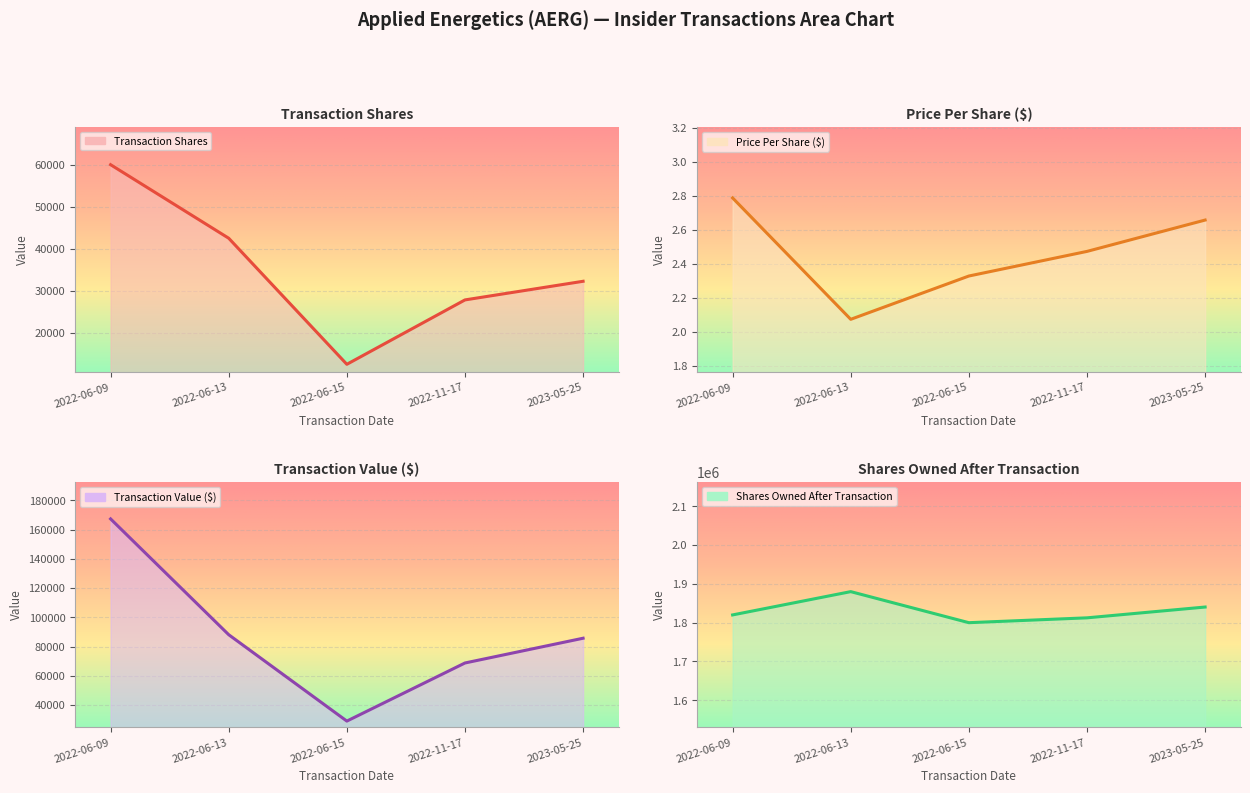

True or false: transactionValue has a value of 16970.9 at 2022-11-17.

False